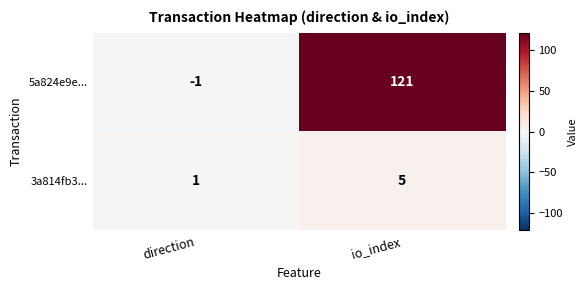

Rank the series by their maximum value, from highest to lowest.

5a824e9e..., 3a814fb3...